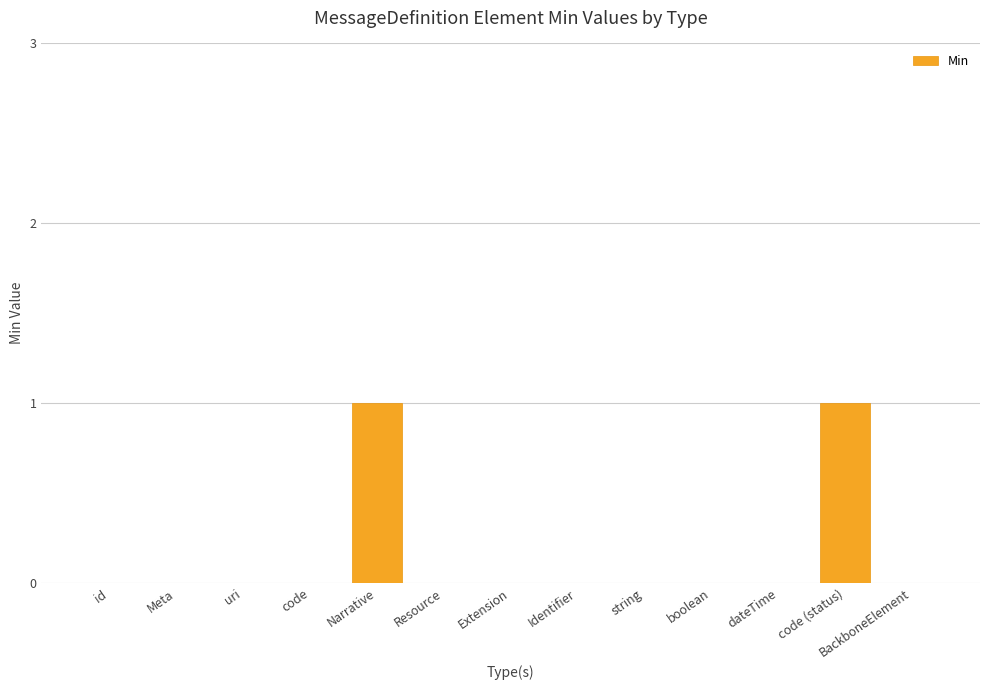

Is it true that the value at id is 0?

True